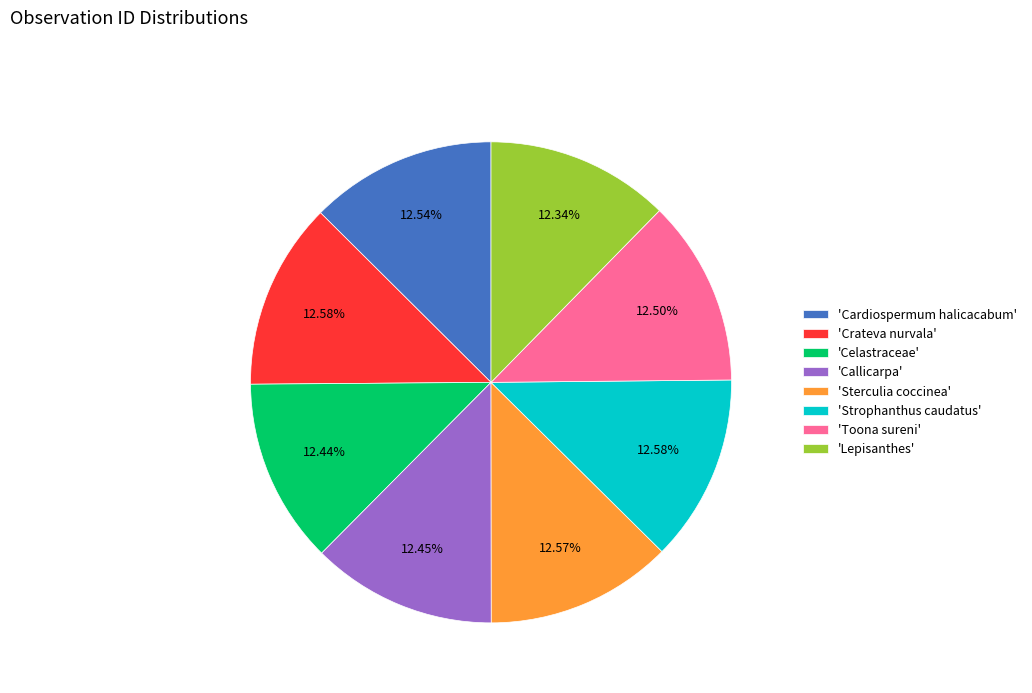

Approximately how many times larger is the value at 'Sterculia coccinea' compared to 'Crateva nurvala'?

1.0